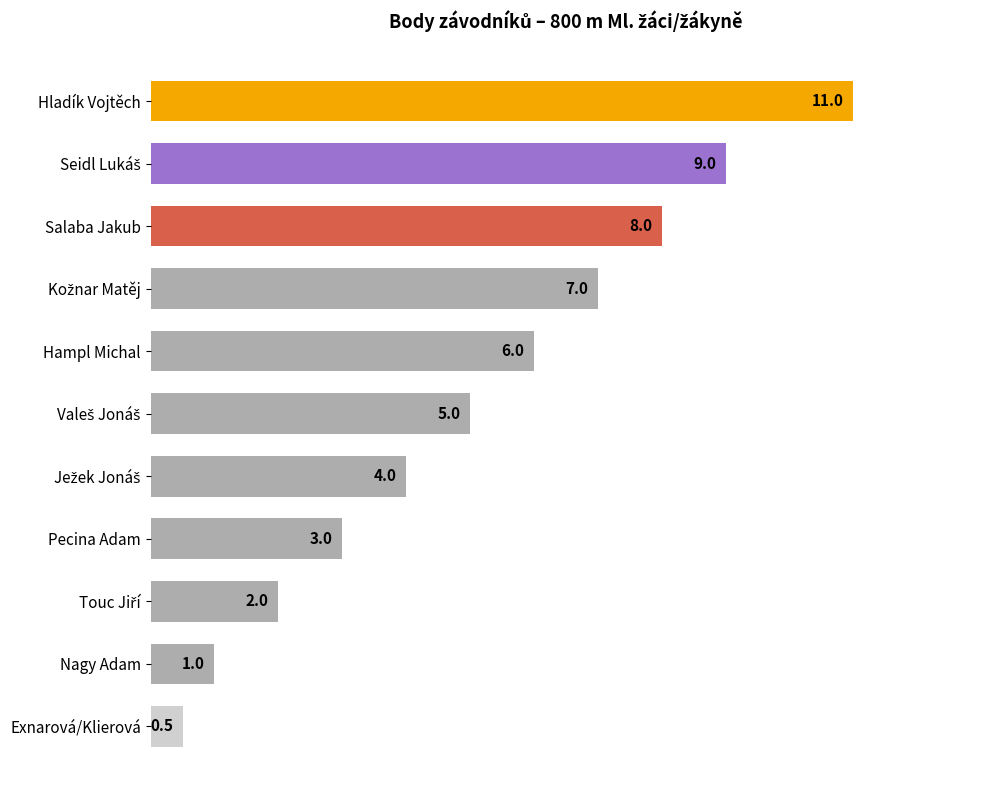

What is the maximum value shown in the chart?

11.0